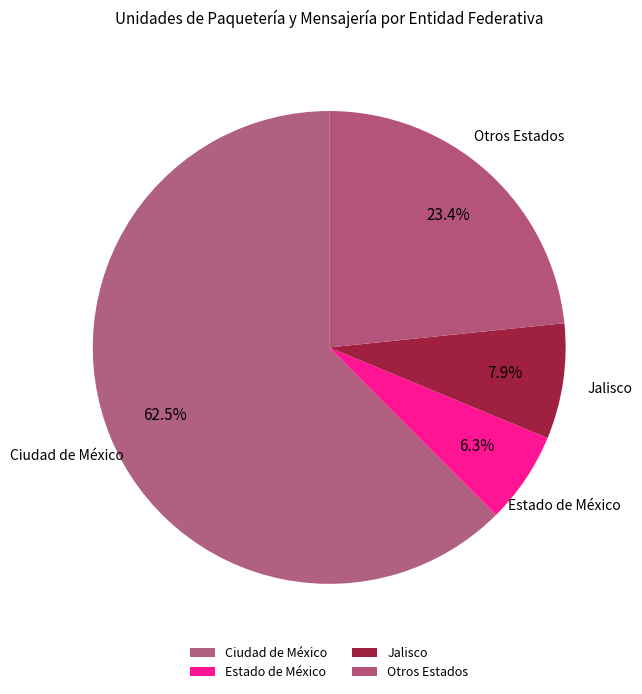

Count the number of slices in the pie.

4